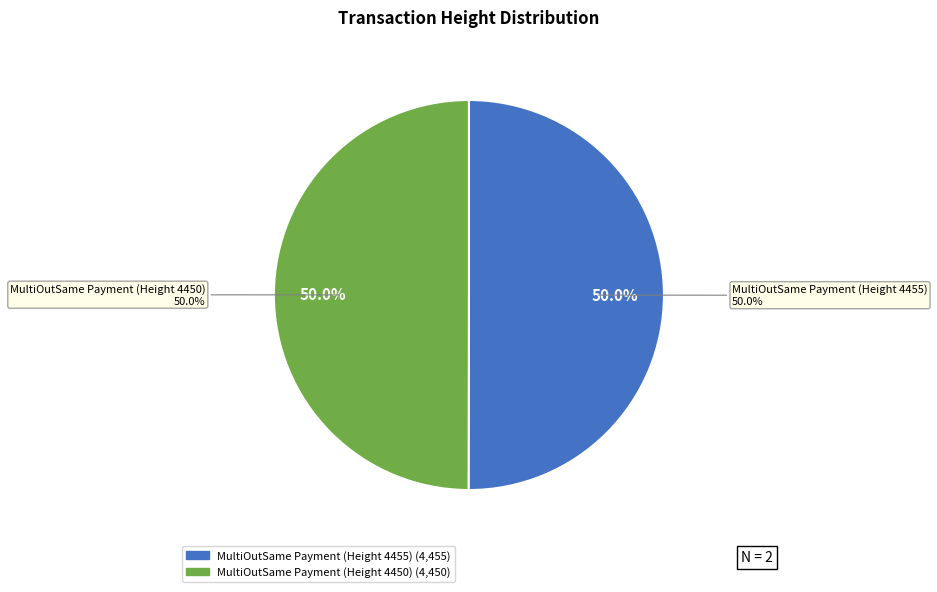

To the nearest percent, what is the combined percentage of MultiOutSame Payment (Height 4450) and MultiOutSame Payment (Height 4455)?

100%